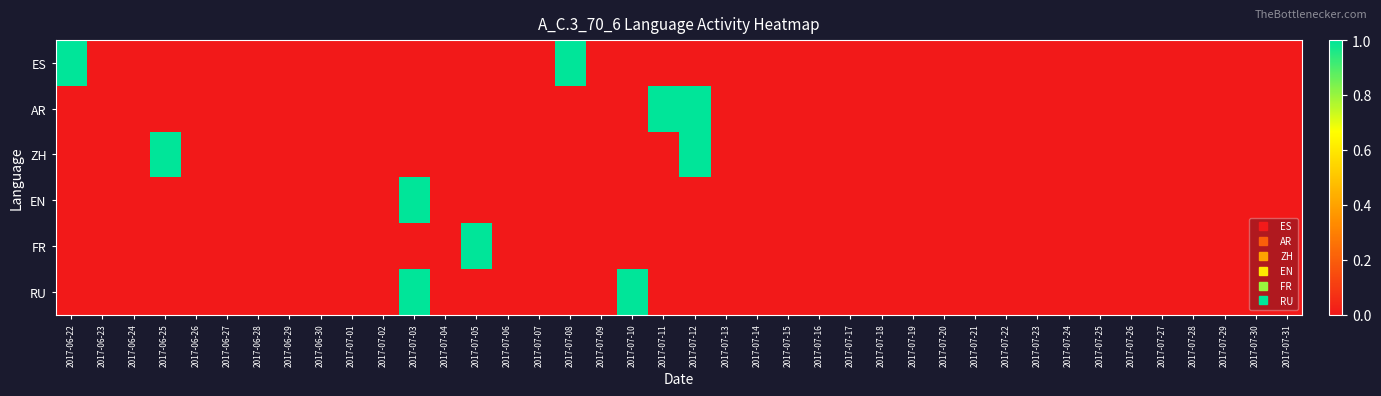

At 2017-06-23, list the series in order from largest to smallest.

ES, AR, ZH, EN, FR, RU